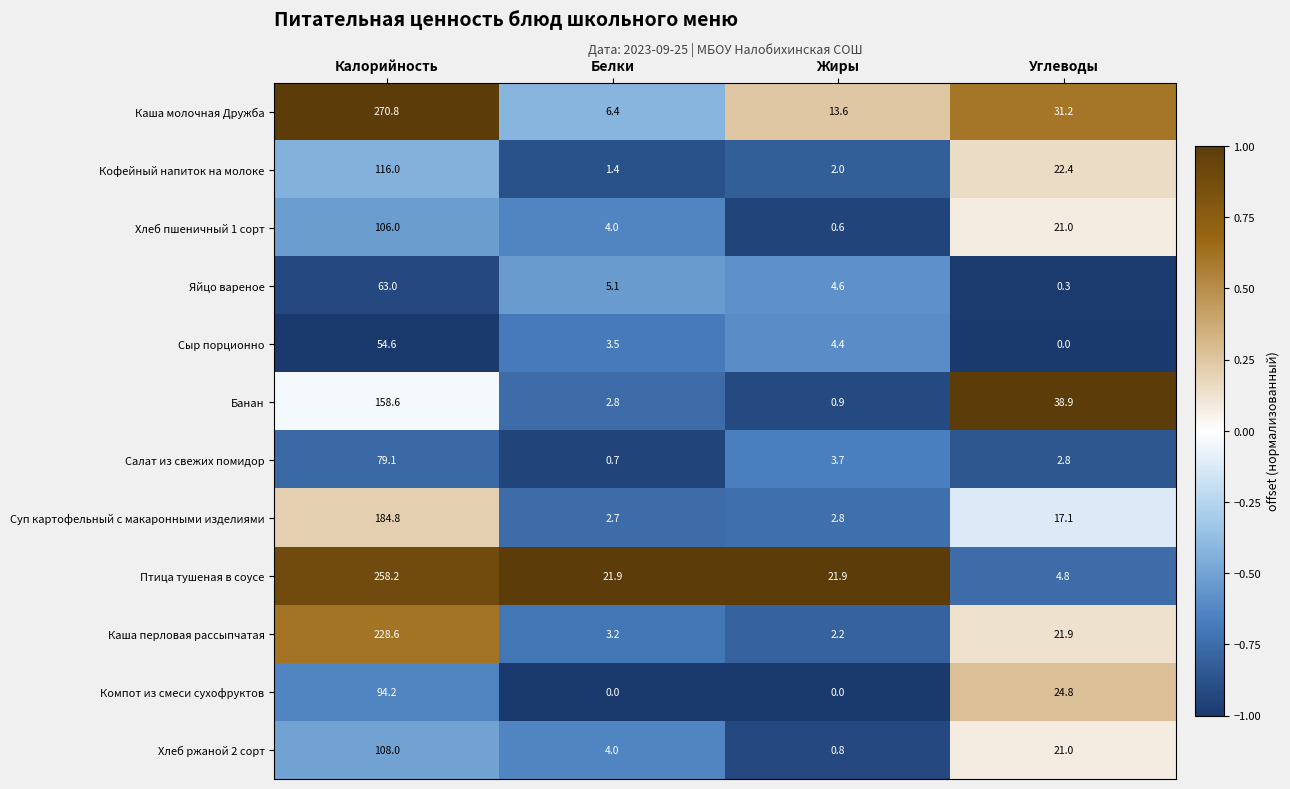

At which label is Каша перловая рассыпчатая closest to 115?

Углеводы